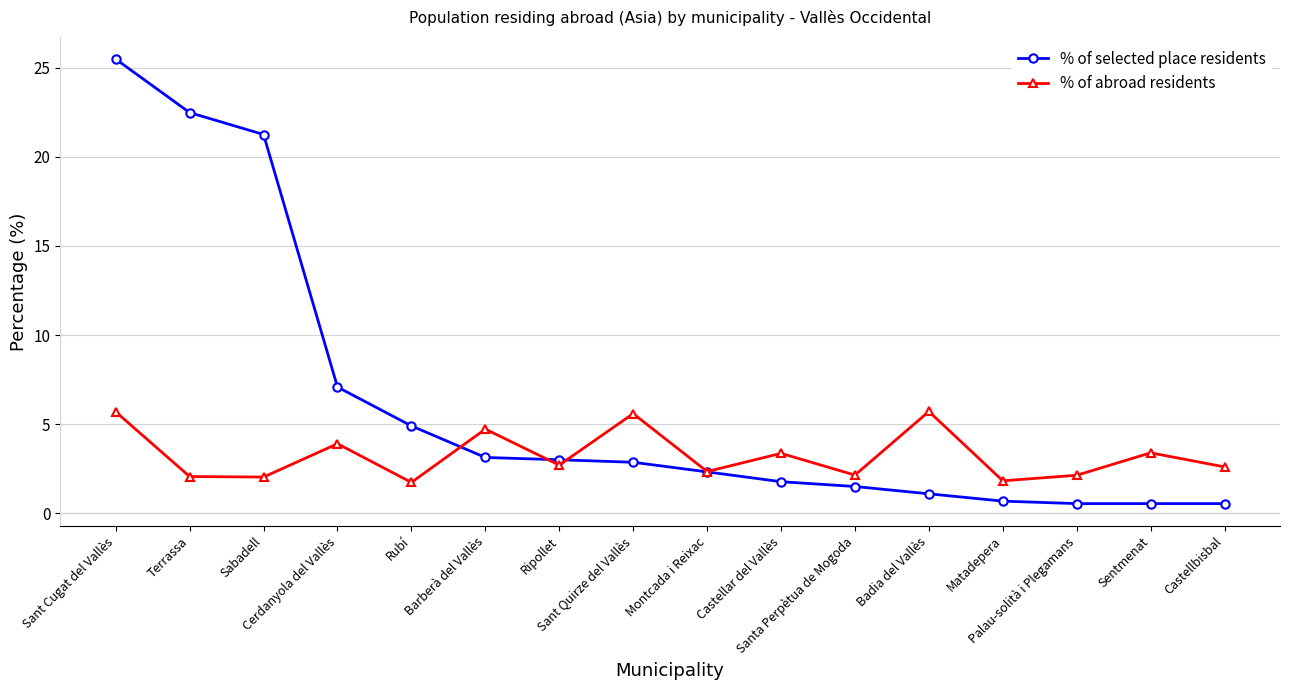

Which category has the highest value in the % of selected place residents series?

Sant Cugat del Vallès